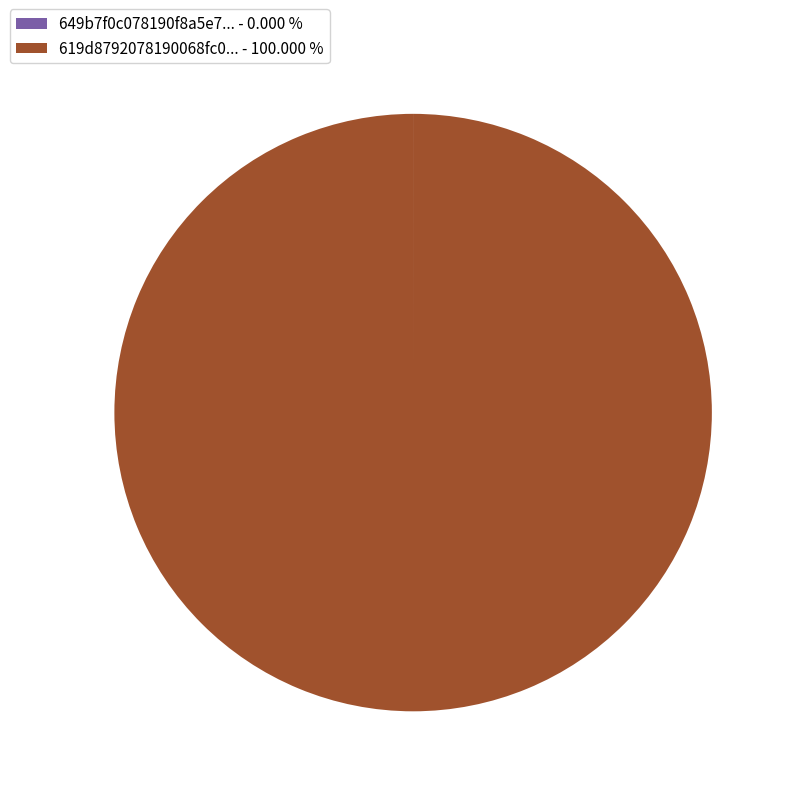

Does 619d8792078190068fc0... - 100.000 % account for over 50% of the chart?

Yes